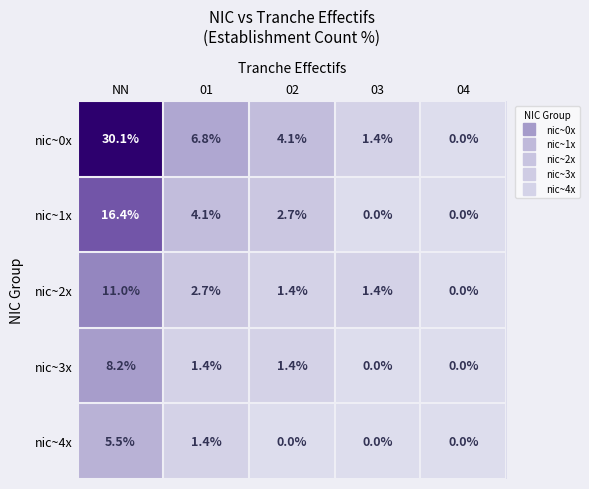

How many positive values does the nic~1x series have?

3